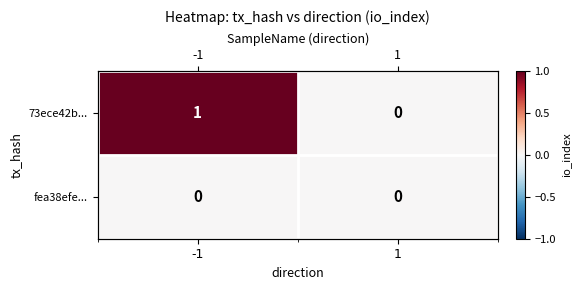

At which category is the sum across all series the highest?

-1